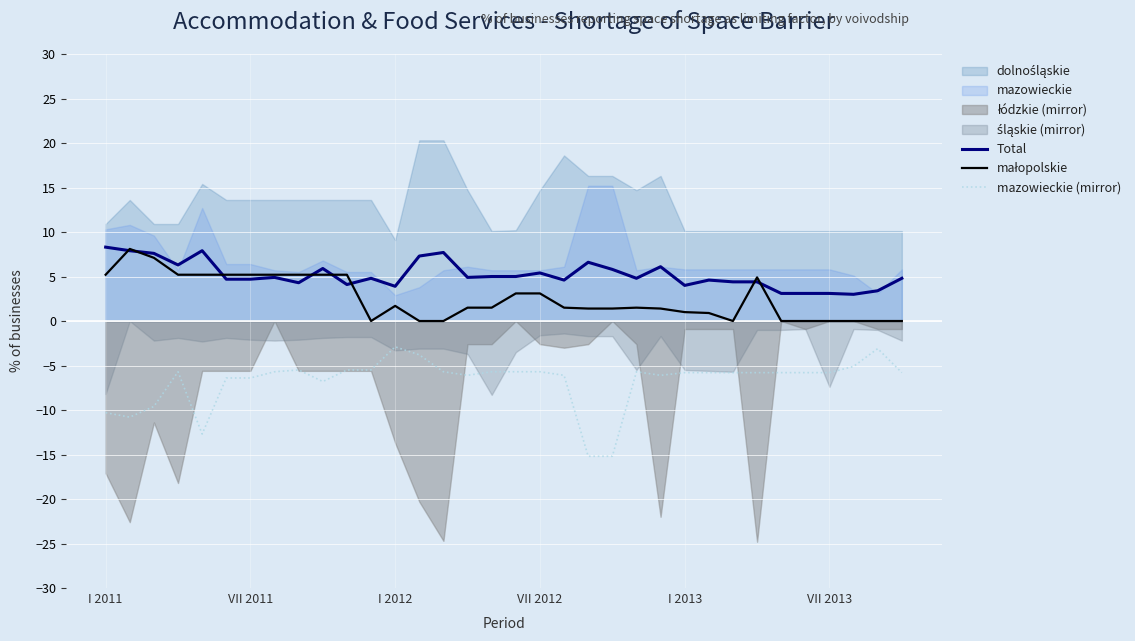

What is the sum of all Total values?

176.4